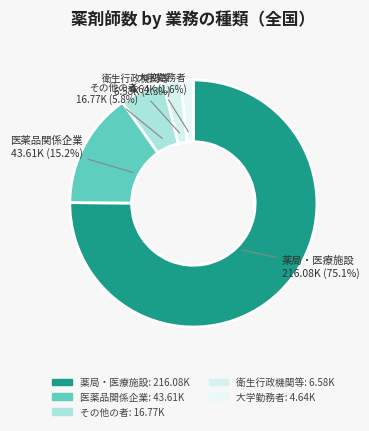

What portion of the pie excludes 薬局・医療施設?

24.9%